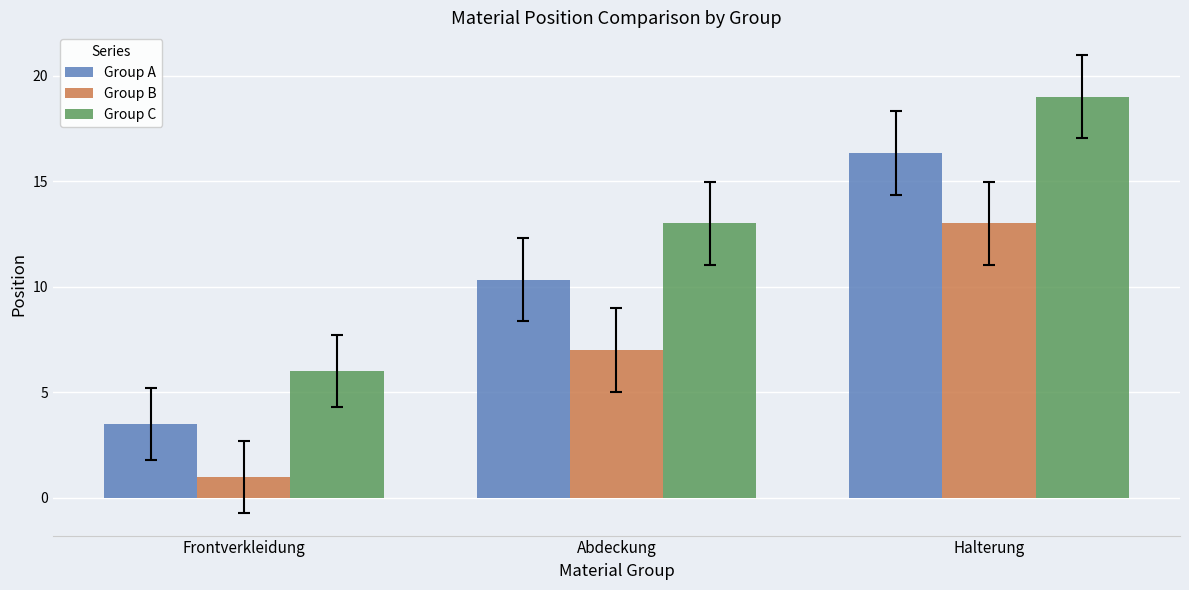

How many bars are there in each group?

3